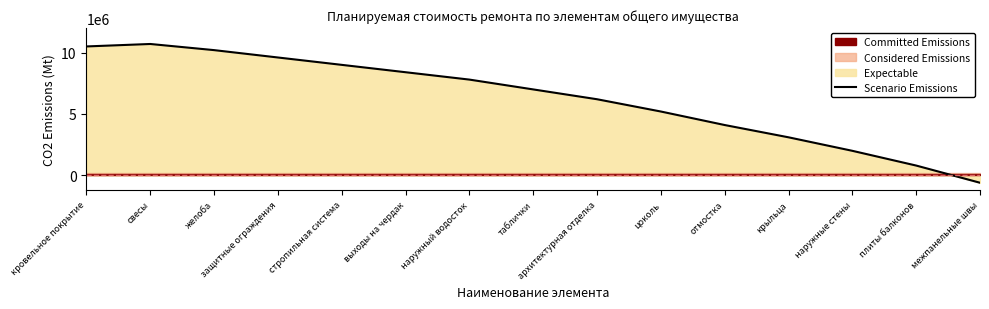

What is the difference between the maximum and second lowest values?

9900000